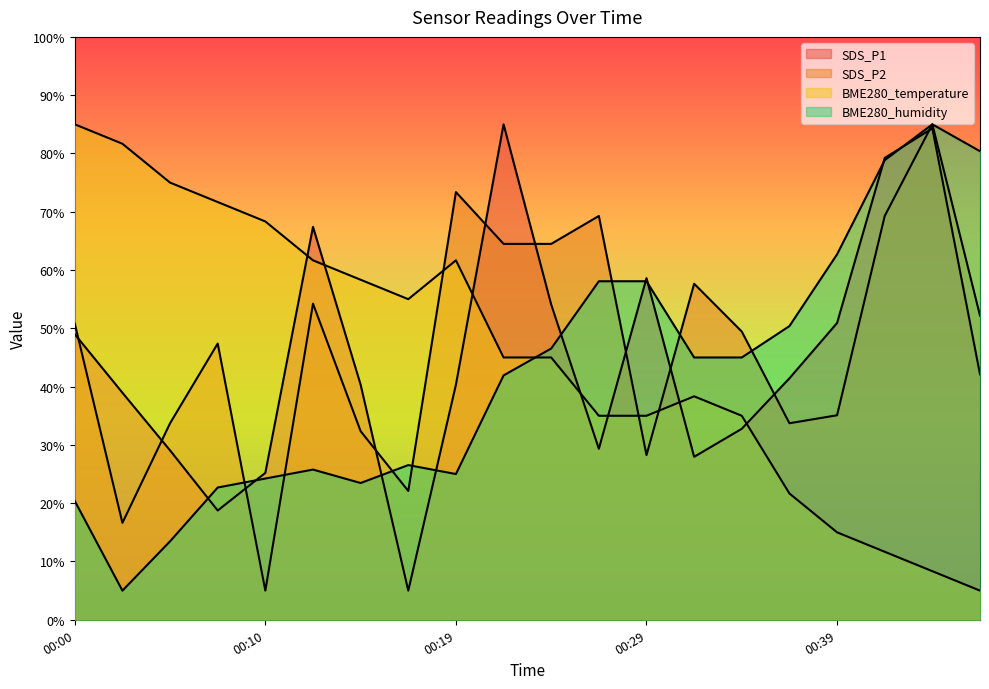

Rank the series at 00:27 from highest to lowest value.

SDS_P2, BME280_humidity, BME280_temperature, SDS_P1